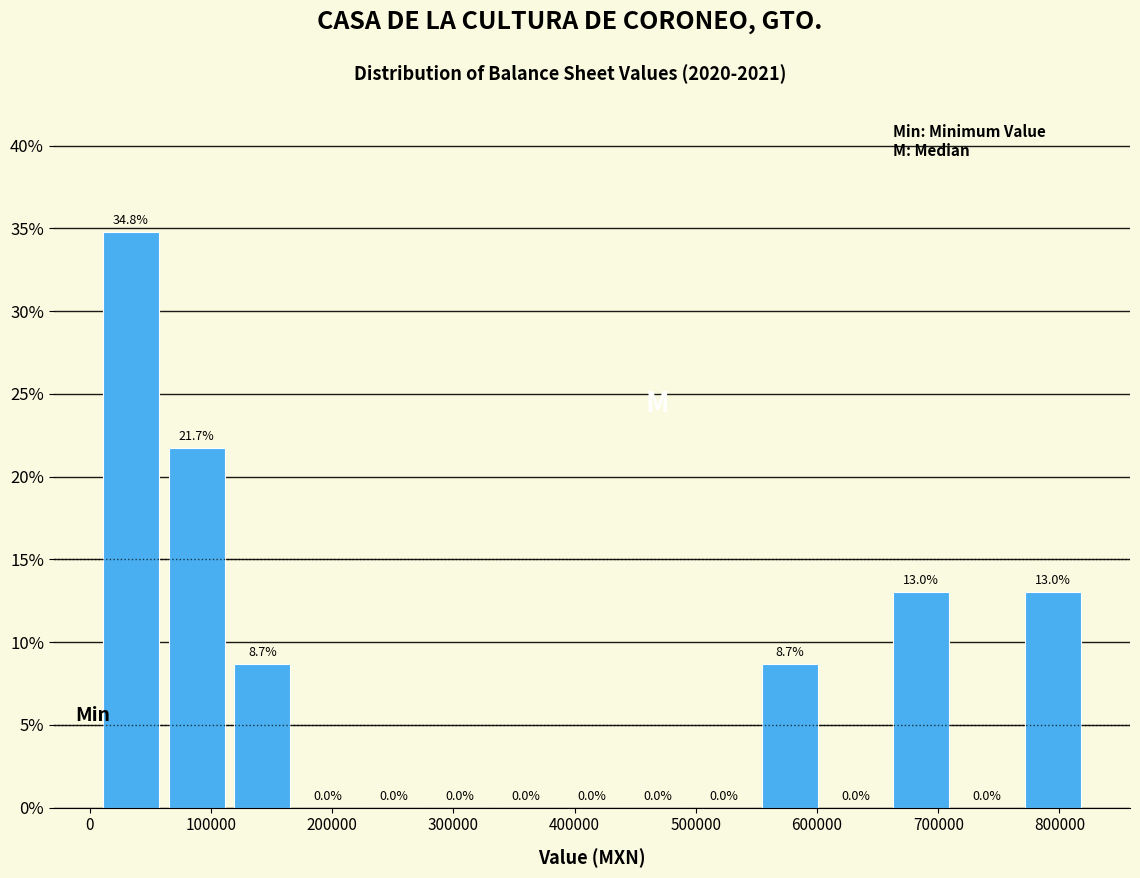

Reading left to right, transcribe this chart: for each bar, give the range it covers on the x-axis and its height. The bar edges are not printed on the chart, so give them approximately, as read against the axis.

10000 to 60000: 34.8
60000 to 120000: 21.7
120000 to 170000: 8.7
170000 to 220000: 0.0
220000 to 280000: 0.0
280000 to 330000: 0.0
330000 to 390000: 0.0
390000 to 440000: 0.0
440000 to 500000: 0.0
500000 to 550000: 0.0
550000 to 600000: 8.7
600000 to 660000: 0.0
660000 to 710000: 13.0
710000 to 770000: 0.0
770000 to 820000: 13.0